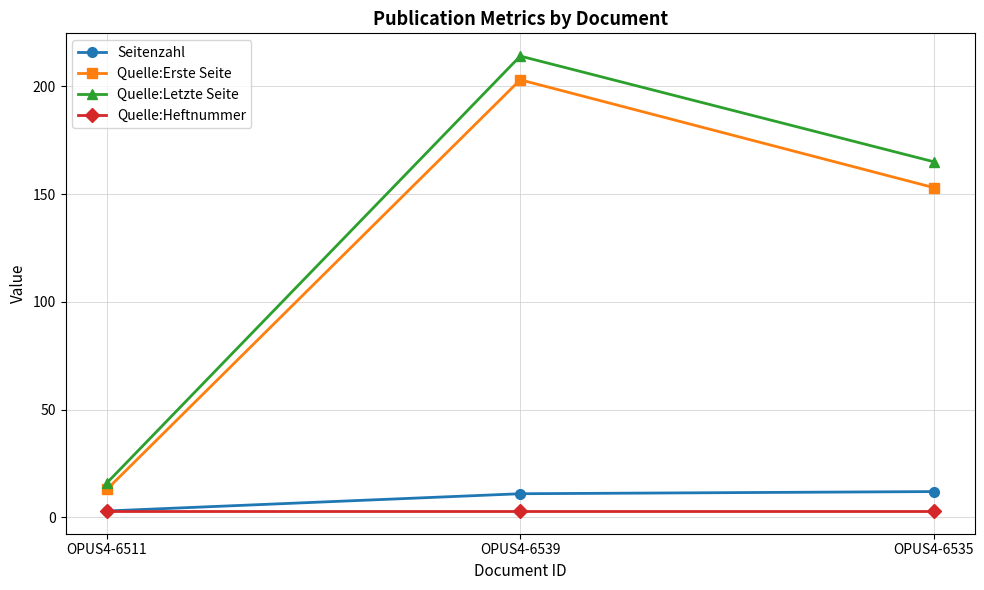

How many lines are shown in the chart?

4